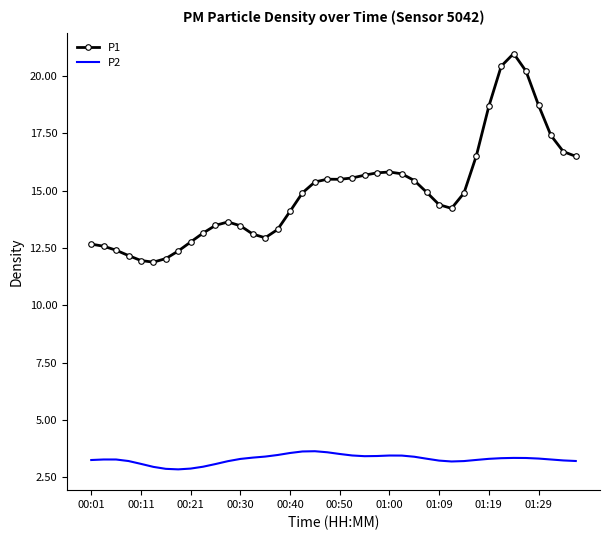

What are all the series names shown in the legend?

P1, P2